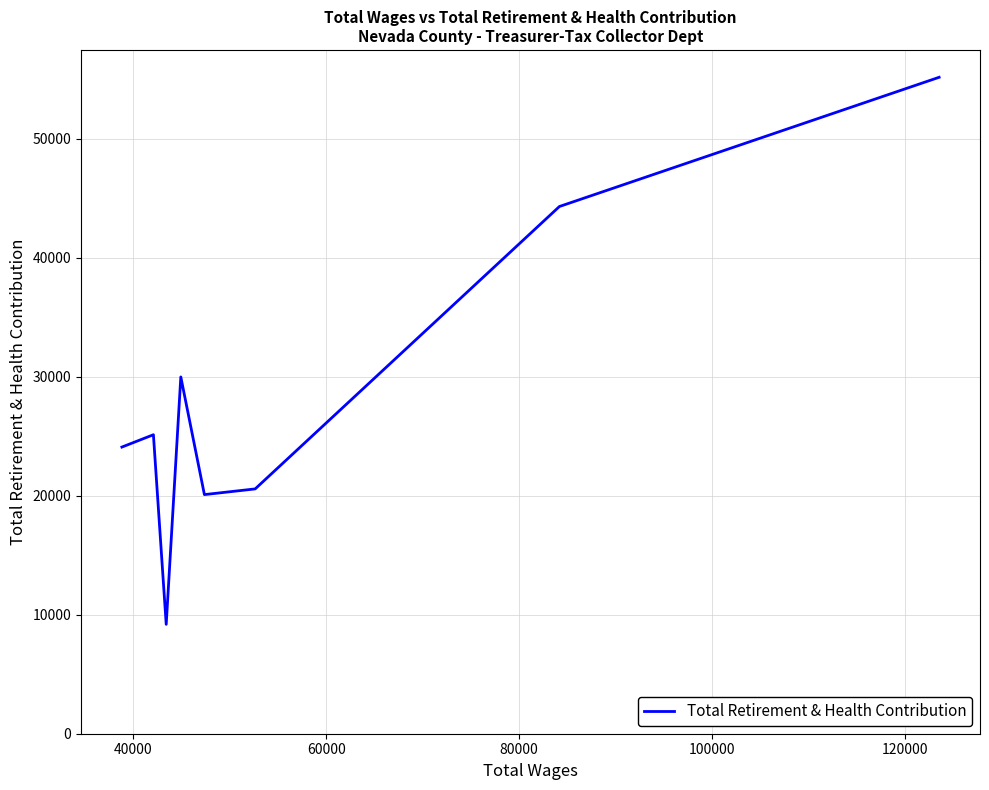

What is the greatest value displayed?

55164